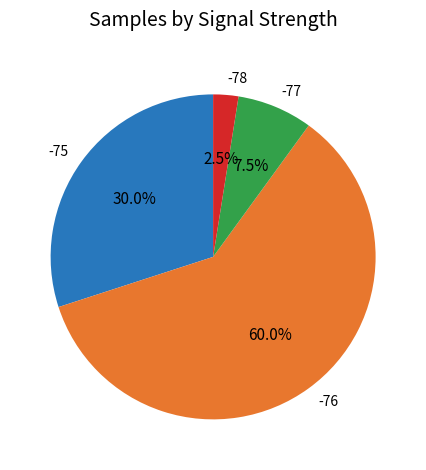

Which slice is the largest?

-76